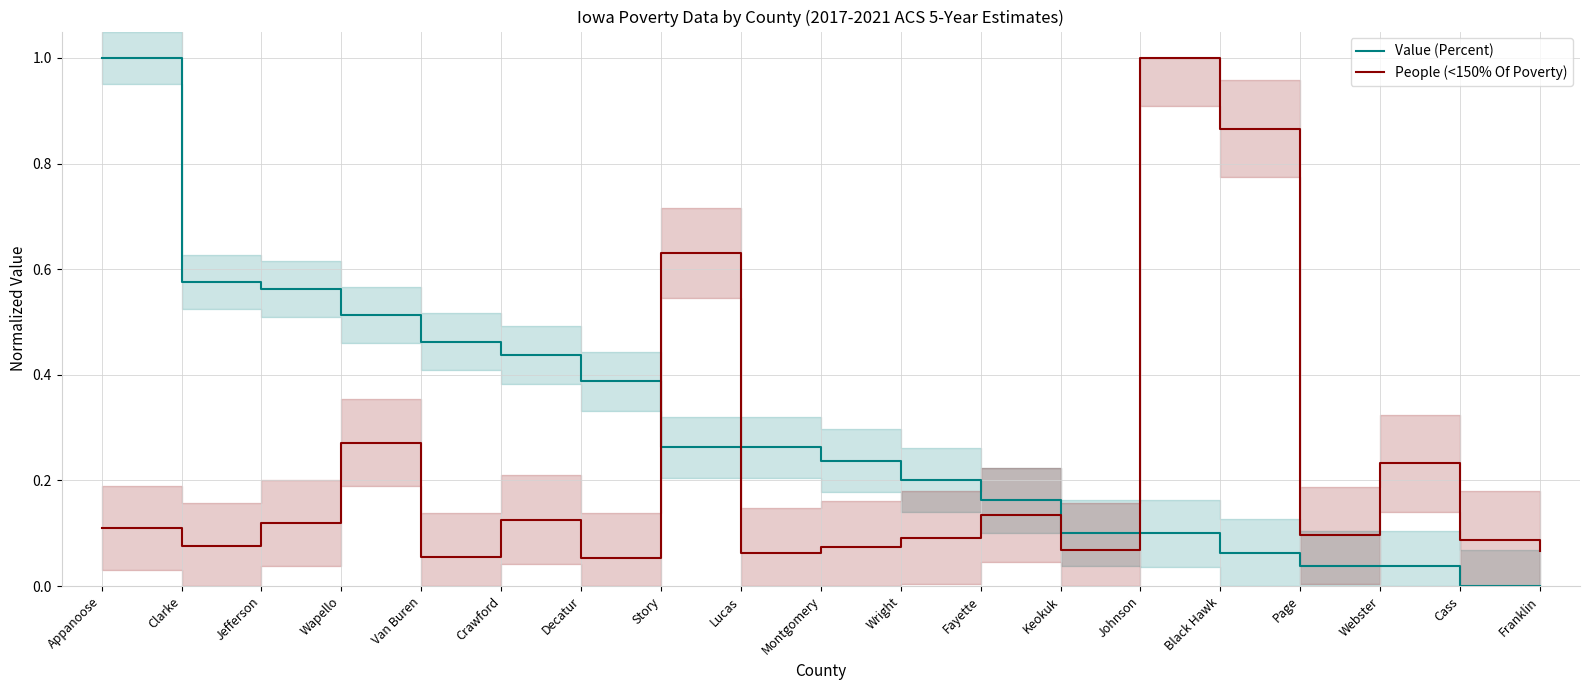

True or false: Value (Percent) has more than 0 interior local peaks.

False